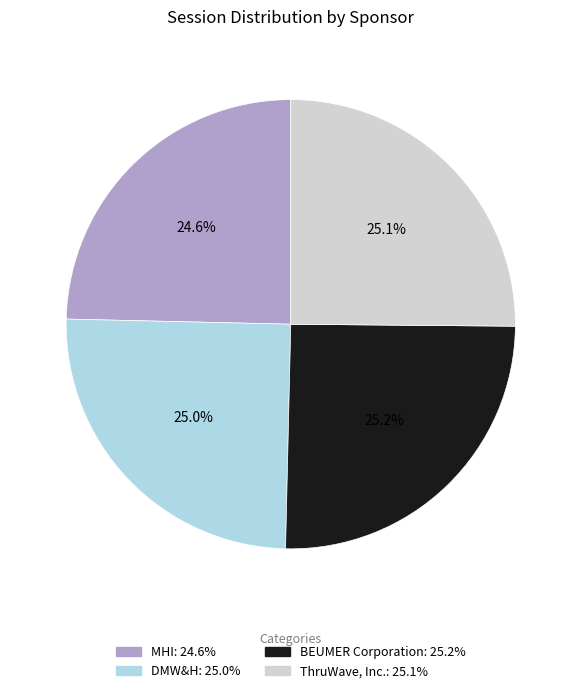

What is the ratio of the value at MHI: 24.6% to the value at BEUMER Corporation: 25.2%?

1.0